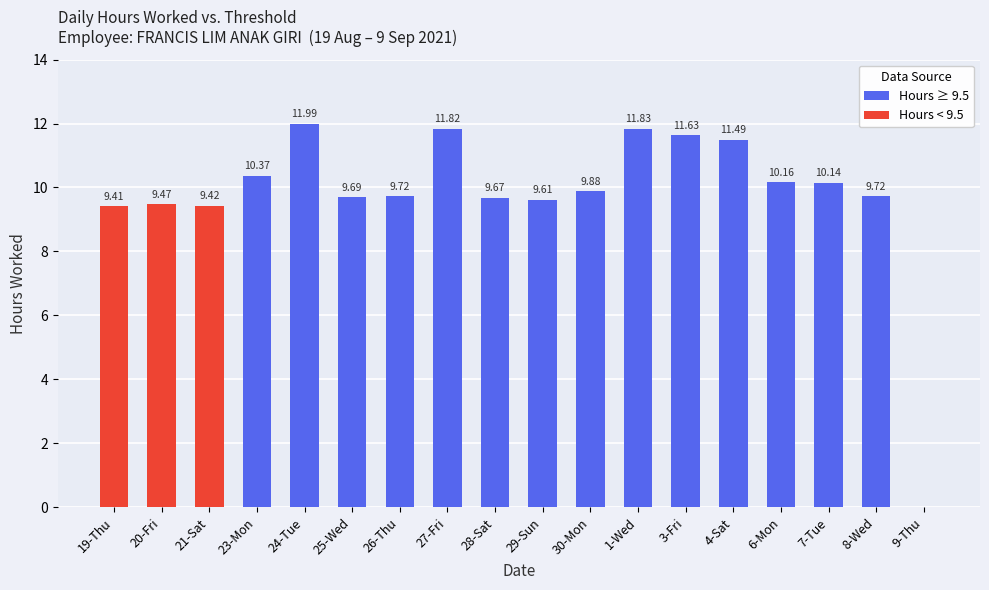

Reading left to right, transcribe all the data shown in this chart.

Hours ≥ 9.5: 0.0	0.0	0.0	10.4	12.0	9.7	9.7	11.8	9.7	9.6	9.9	11.8	11.6	11.5	10.2	10.1	9.7	0.0
Hours < 9.5: 9.4	9.5	9.4	0.0	0.0	0.0	0.0	0.0	0.0	0.0	0.0	0.0	0.0	0.0	0.0	0.0	0.0	0.0